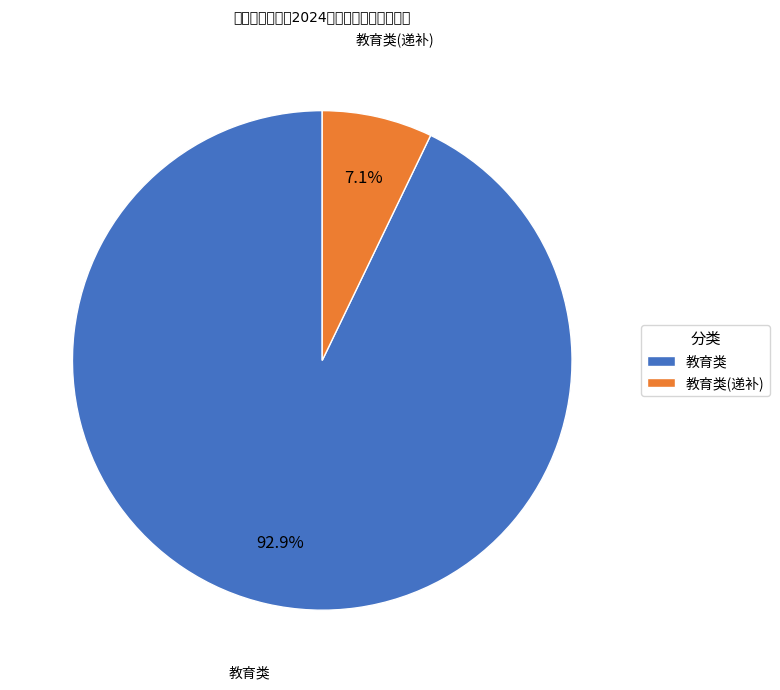

Does any single category account for the majority?

Yes